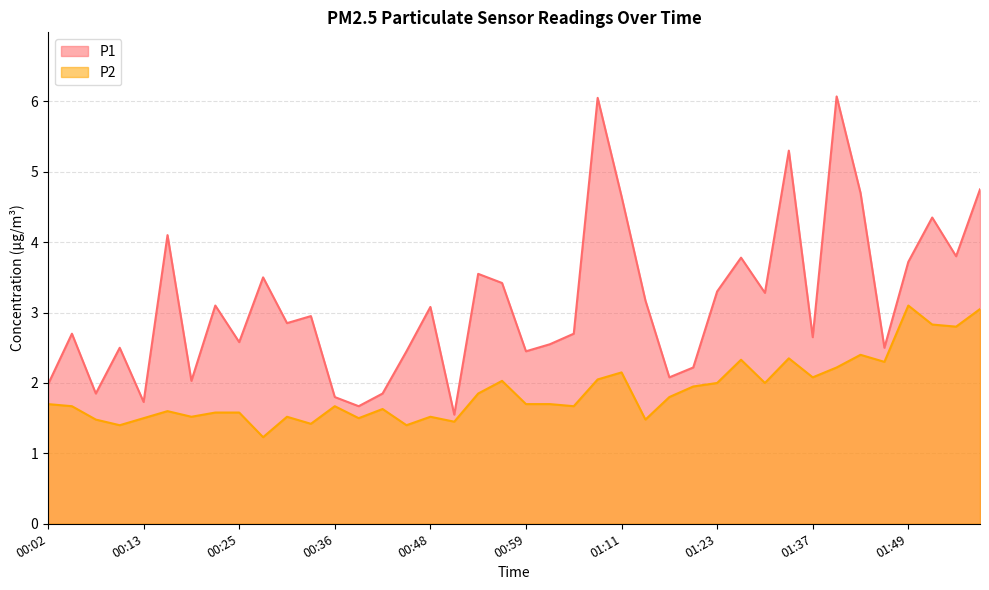

What is the average value of the P1 series?

3.1